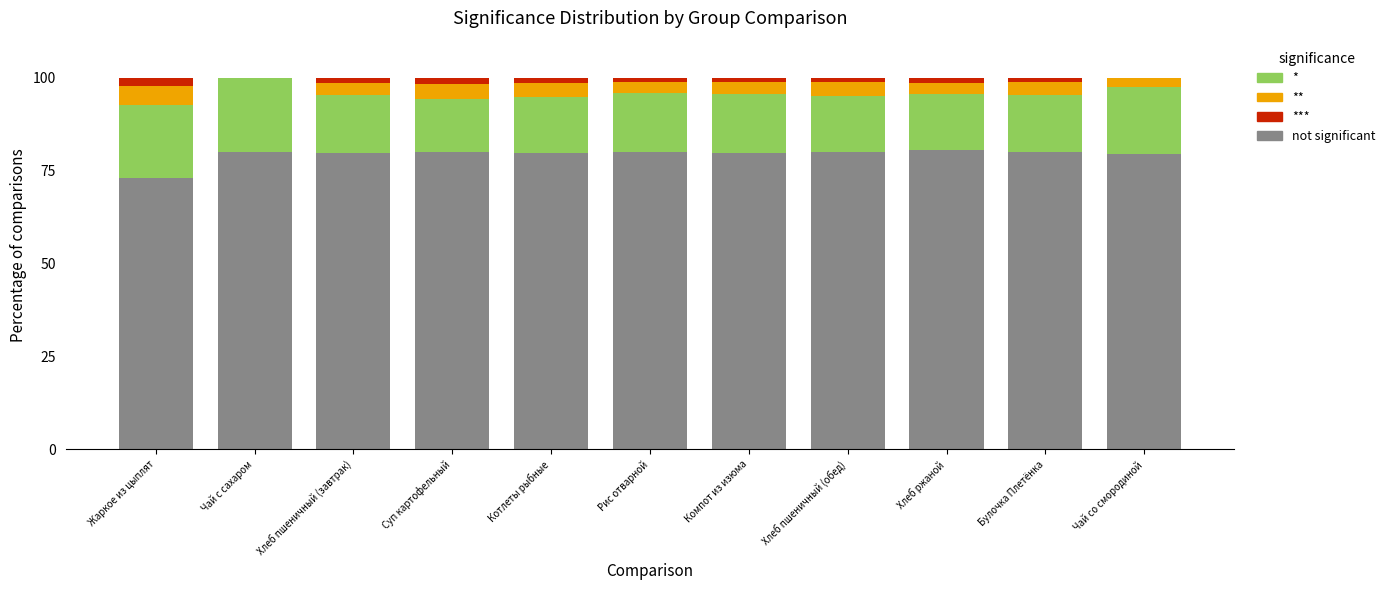

How many data points does each series have?

11